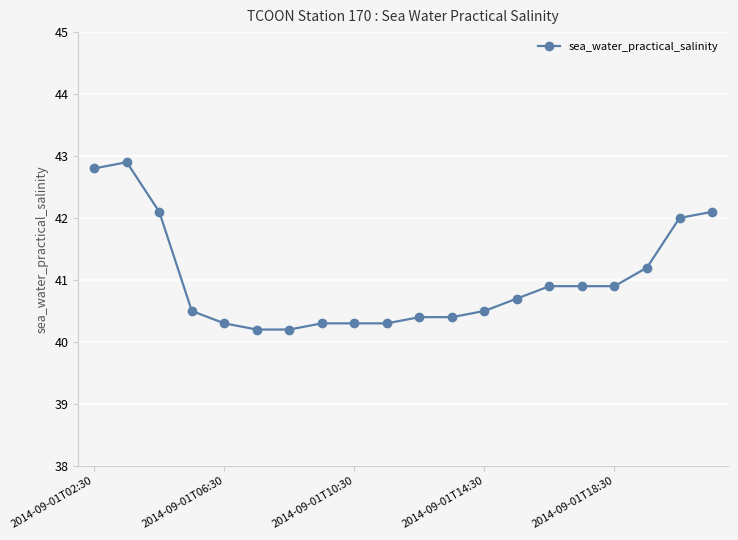

How many lines are shown in the chart?

1